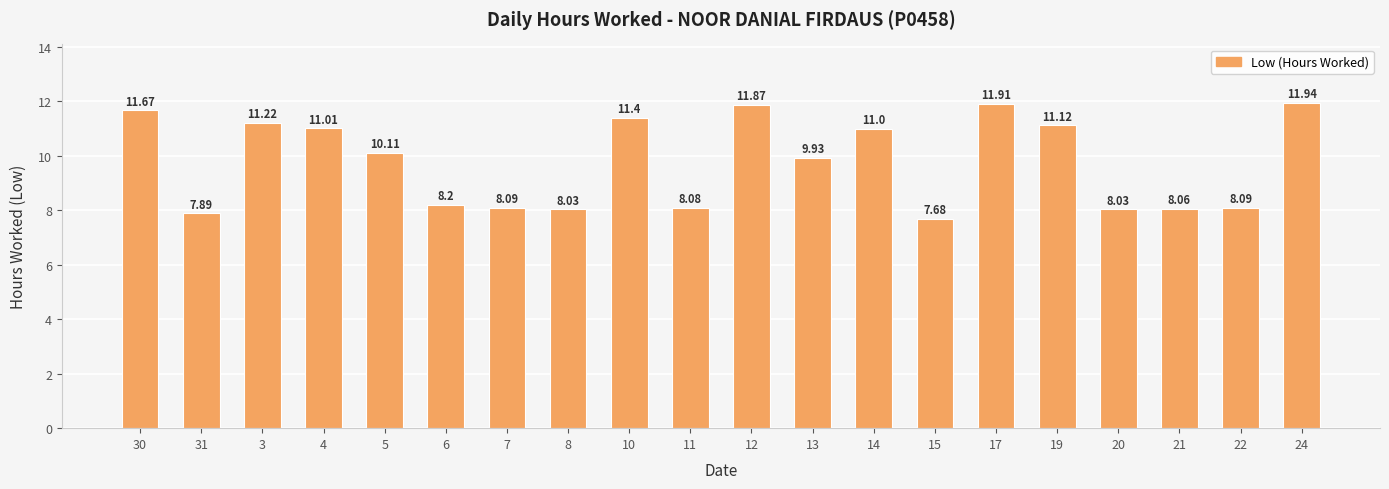

What is the value of the 3rd bar from the left?

11.2